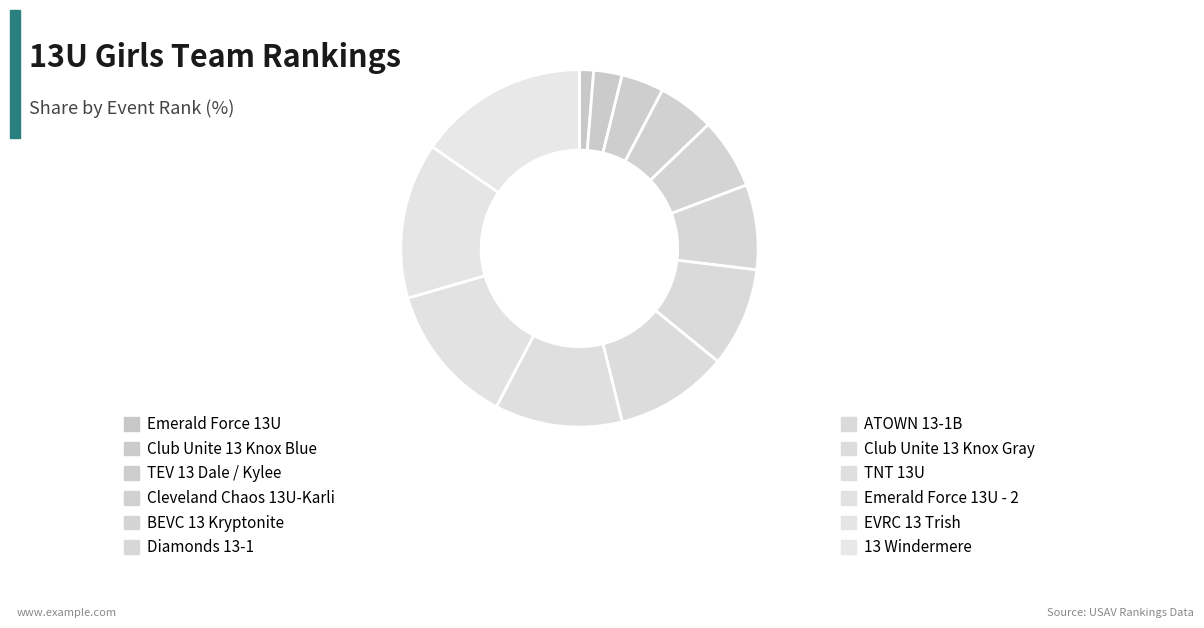

Count the number of slices in the pie.

12